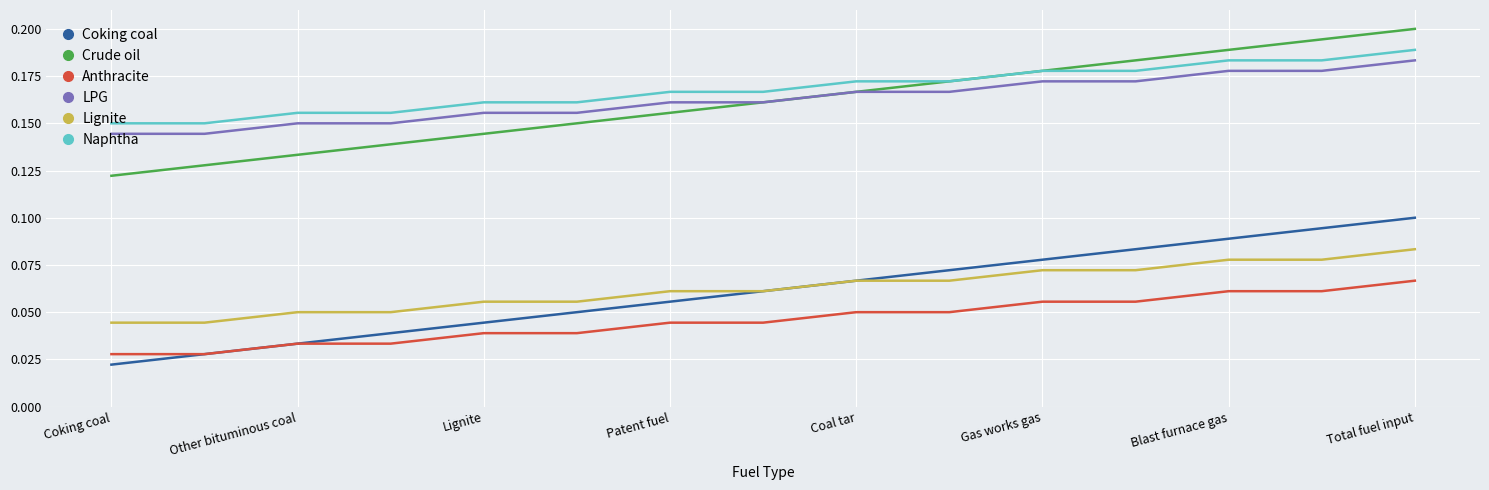

True or false: LPG and Naphtha cross at least once.

False